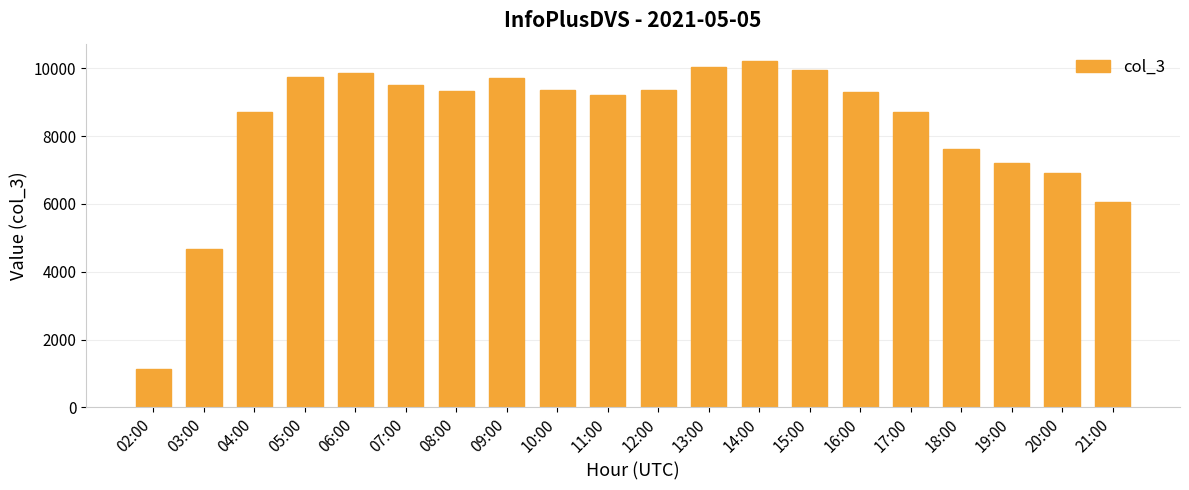

What is the difference between the second highest and second lowest values?

5353